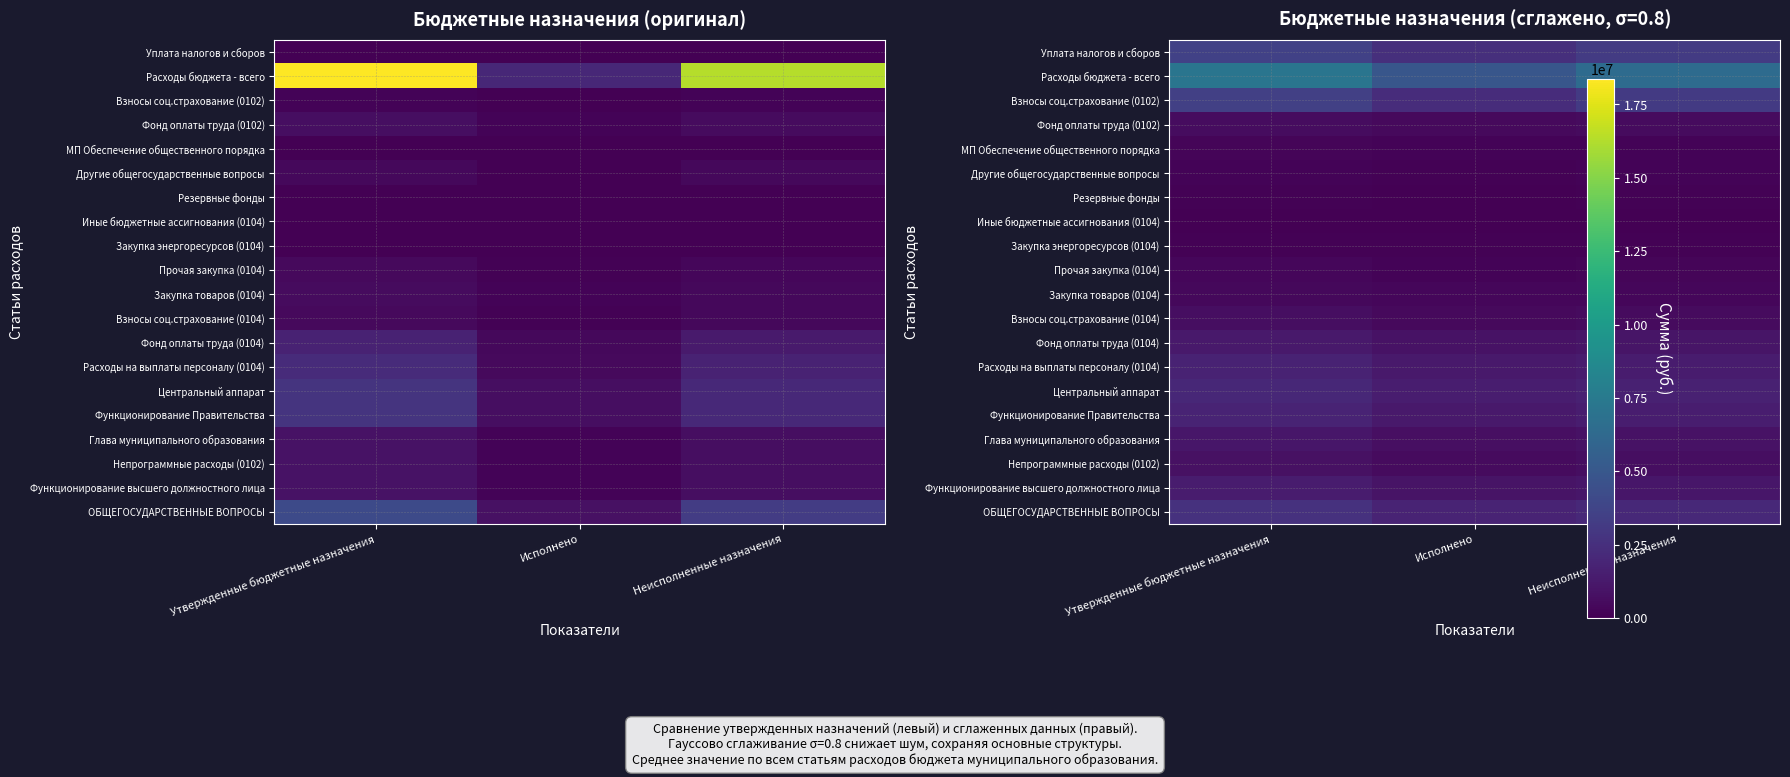

What is the difference between the maximum and minimum values in the Непрограммные расходы (0102) series?

250398.6